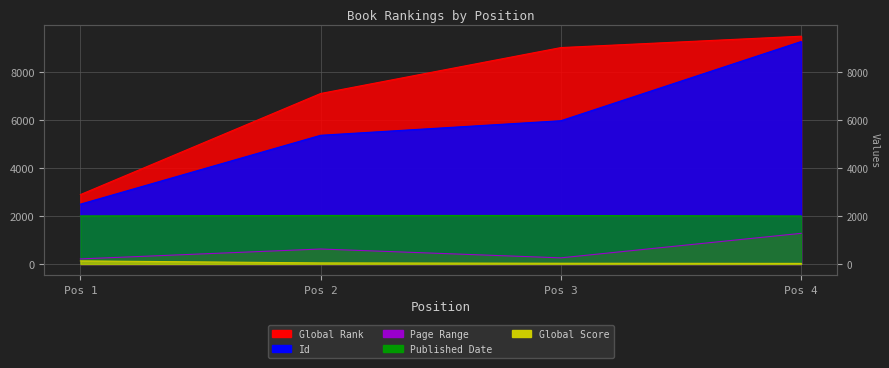

At which category is the sum across all series the highest?

Pos 4